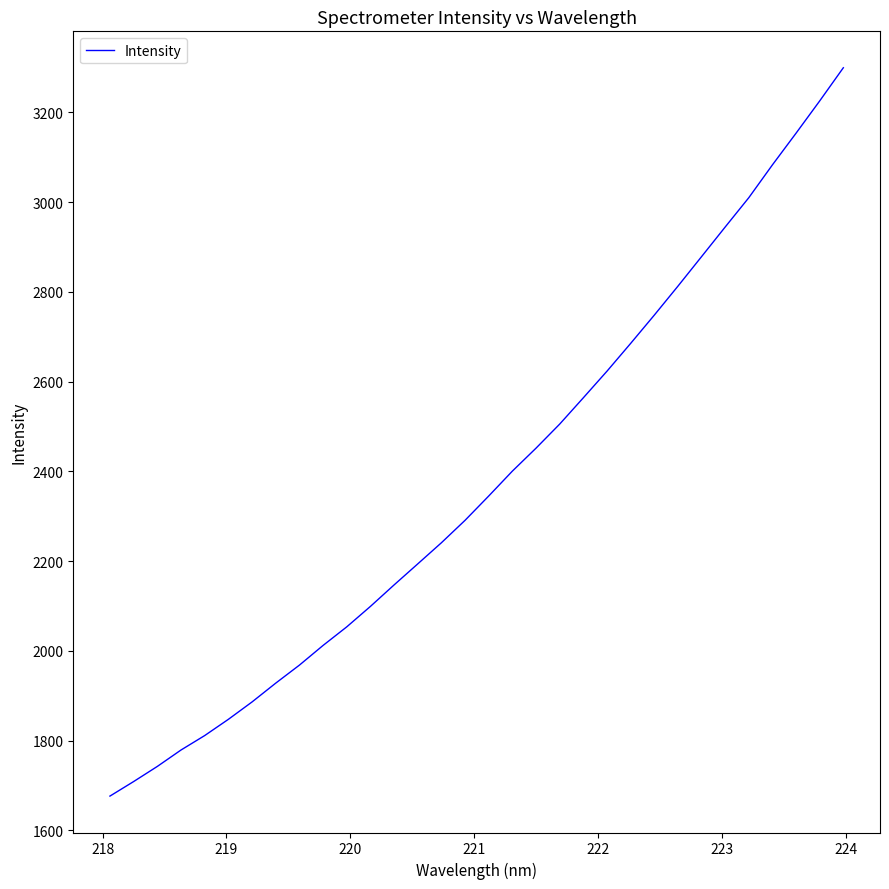

What is the difference between the maximum and minimum values?

1622.7